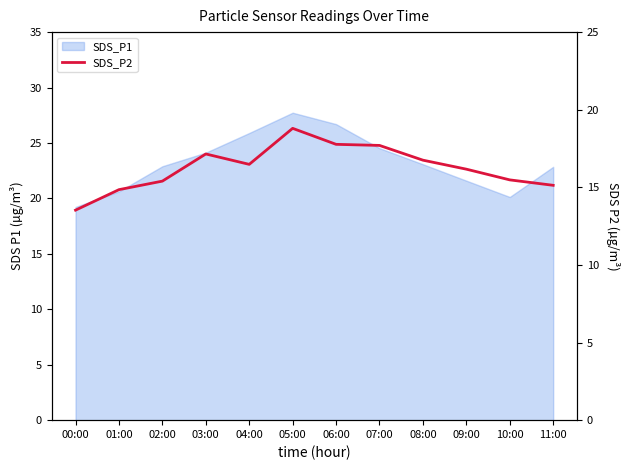

What is the ratio of the value at 00:00 to the value at 07:00?

0.8